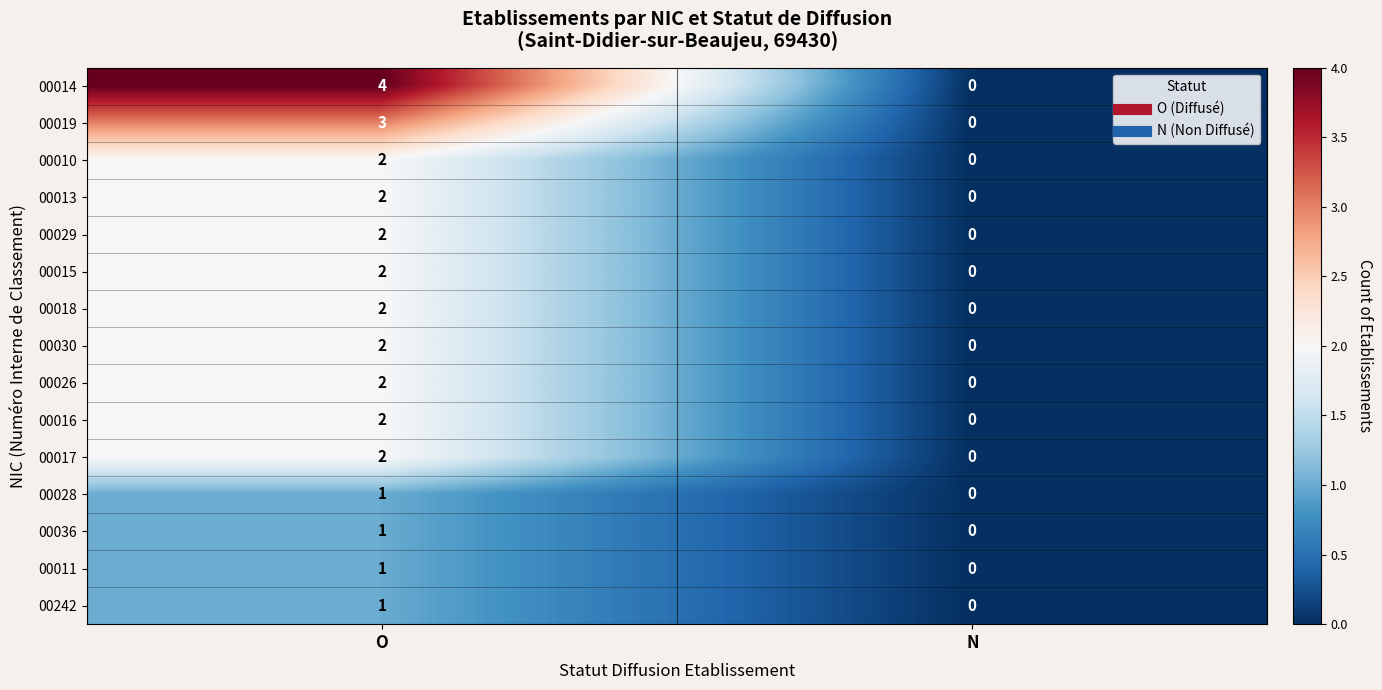

At which label does 00026 reach its minimum?

N